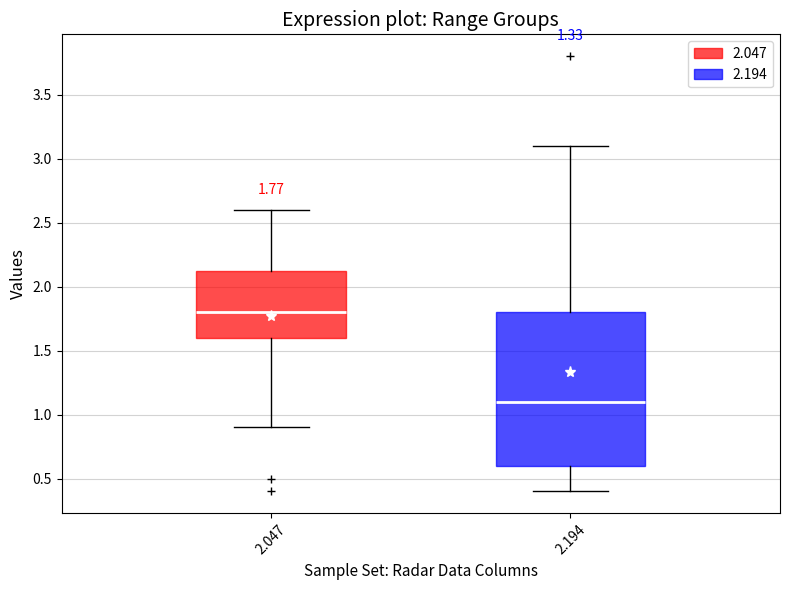

Which box has the lowest median line?

2.194